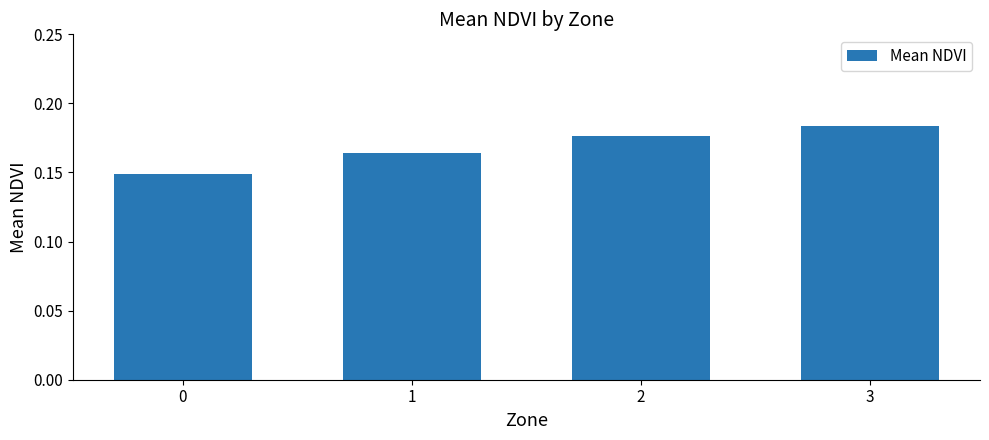

List the labels in order of value, largest first.

3, 2, 1, 0